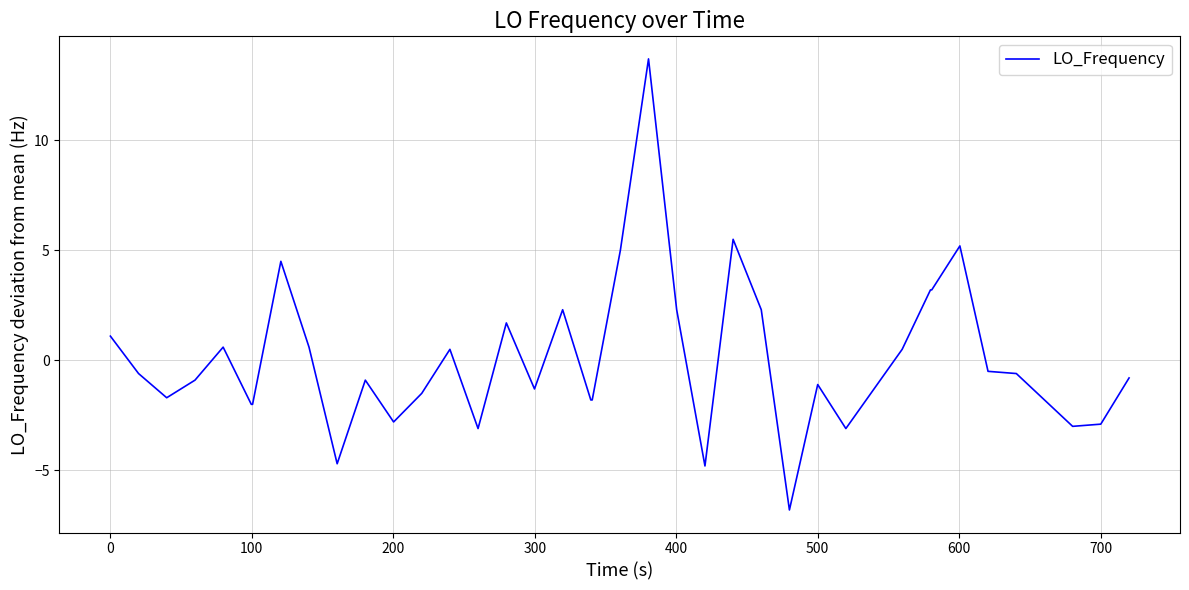

Reading left to right, list all the values displayed in this chart.

1.1	-0.6	-1.7	-0.9	0.6	-2.0	-2.0	4.5	0.6	-4.7	-0.9	-2.8	-1.5	0.5	-3.1	1.7	-1.3	2.3	-1.8	-1.8	5.0	13.7	2.3	-4.8	5.5	2.3	-6.8	-1.1	-3.1	-1.3	0.5	3.2	3.2	5.2	-0.5	-0.6	-1.8	-3.0	-2.9	-0.8